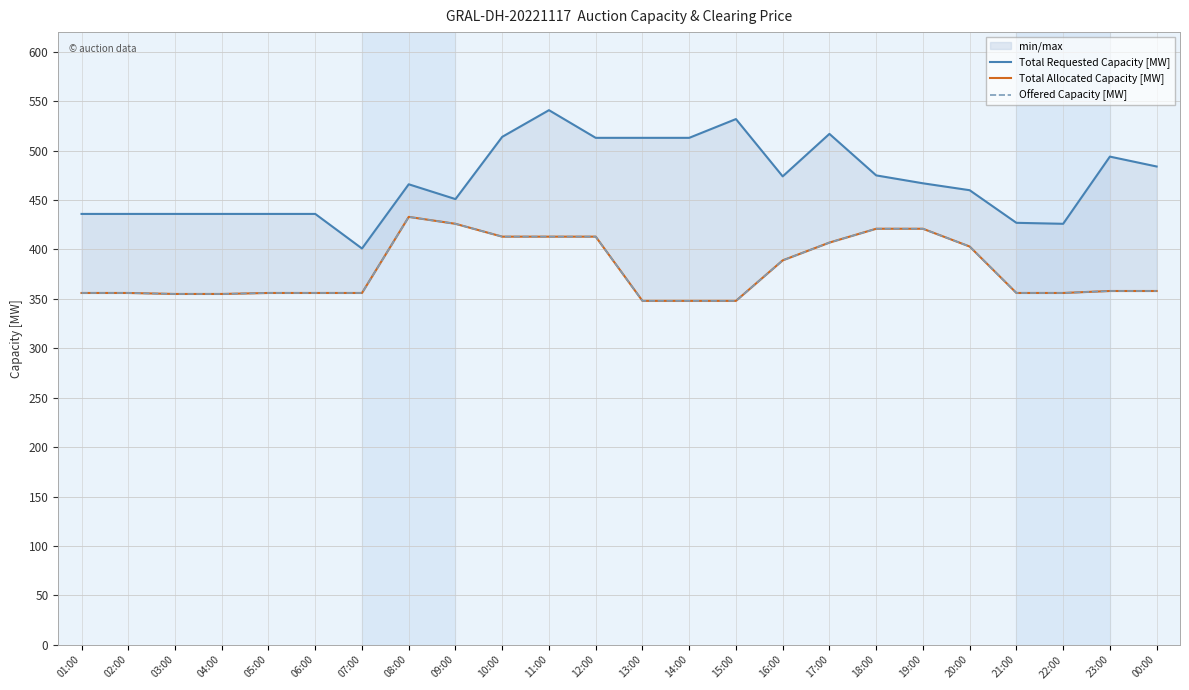

True or false: Total Allocated Capacity [MW] has a value of 706 at 20:00.

False